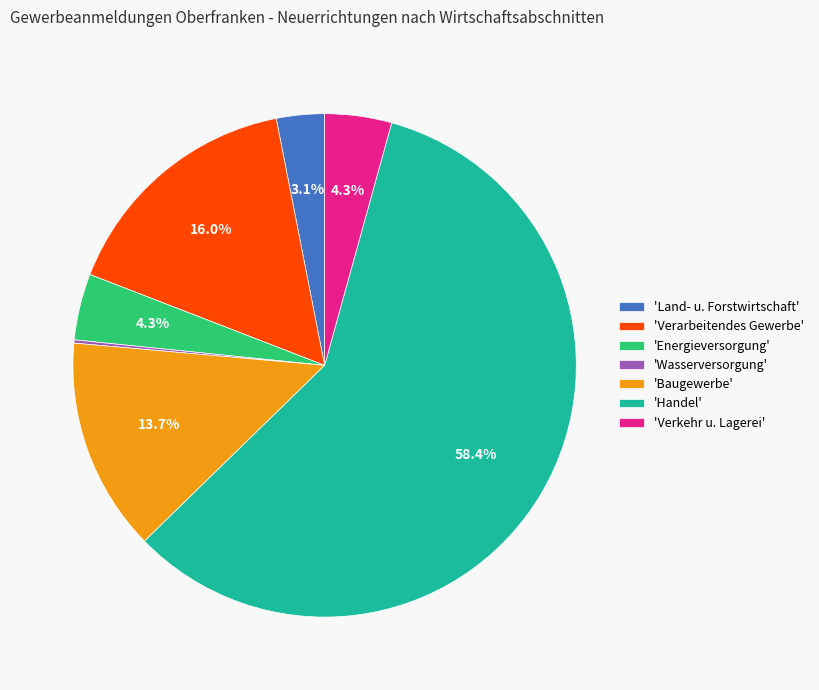

What percentage is NOT represented by 'Verarbeitendes Gewerbe'?

84.0%